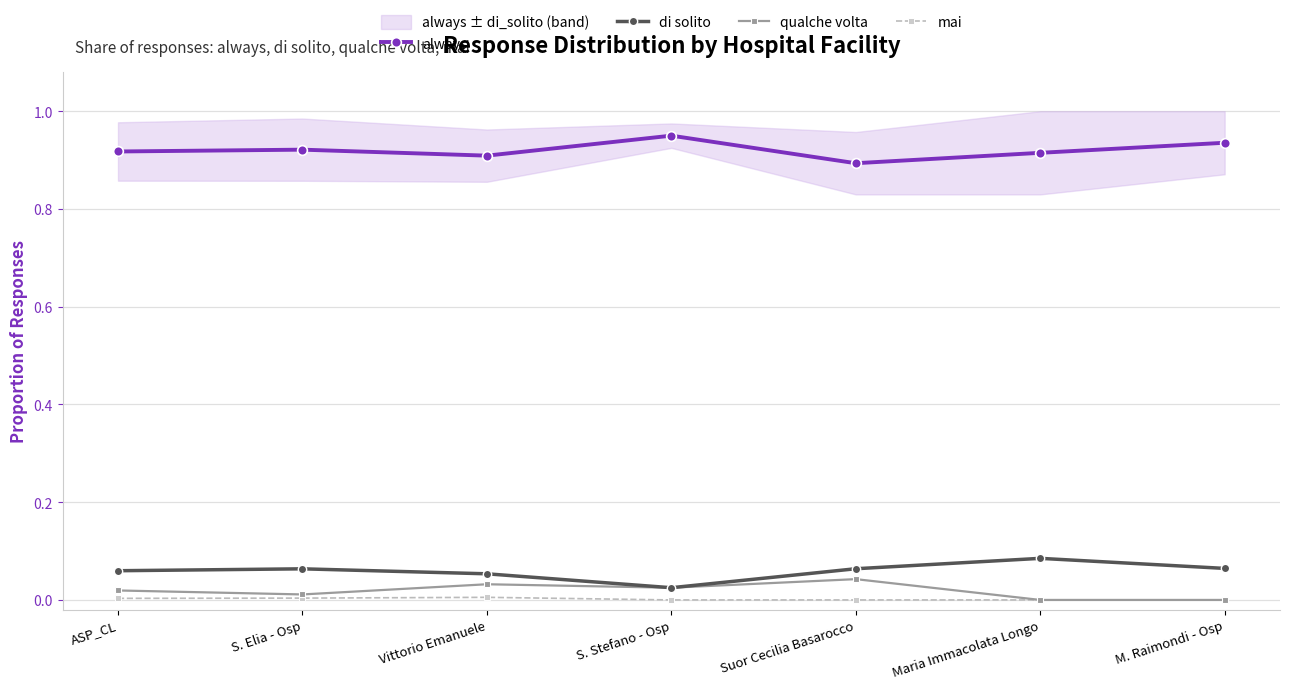

At which label does qualche volta reach its minimum?

Maria Immacolata Longo